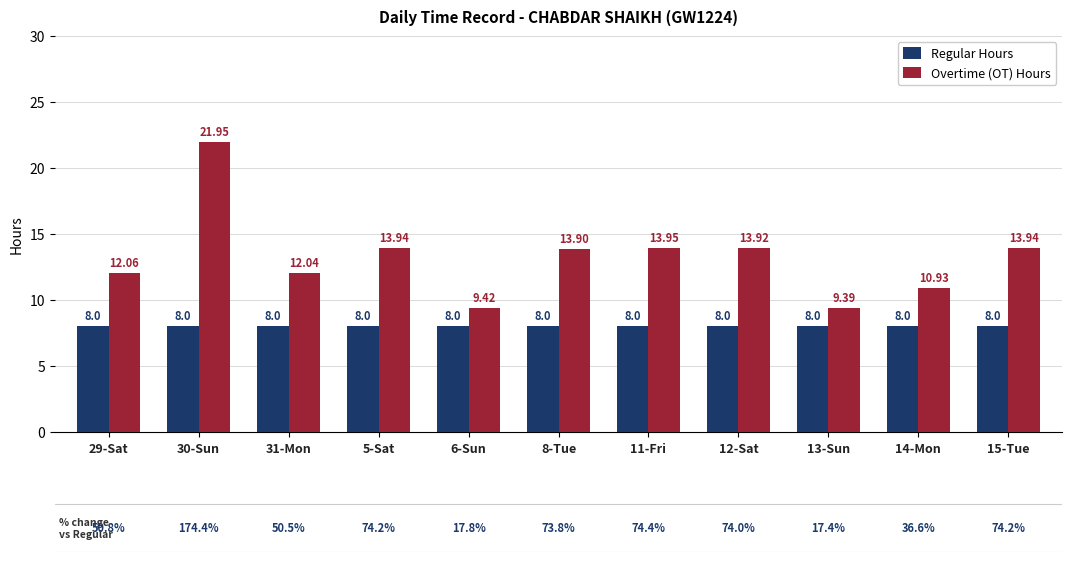

What is the minimum value for Overtime (OT) Hours?

9.4